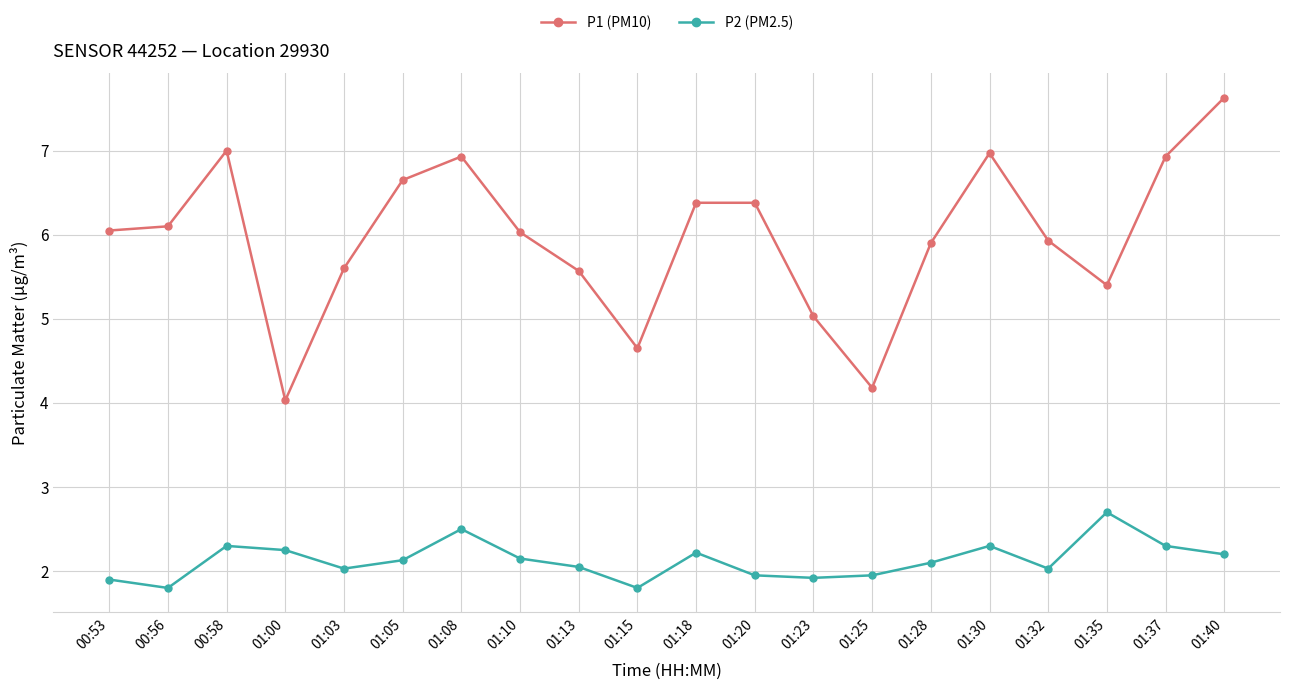

How many lines are shown in the chart?

2